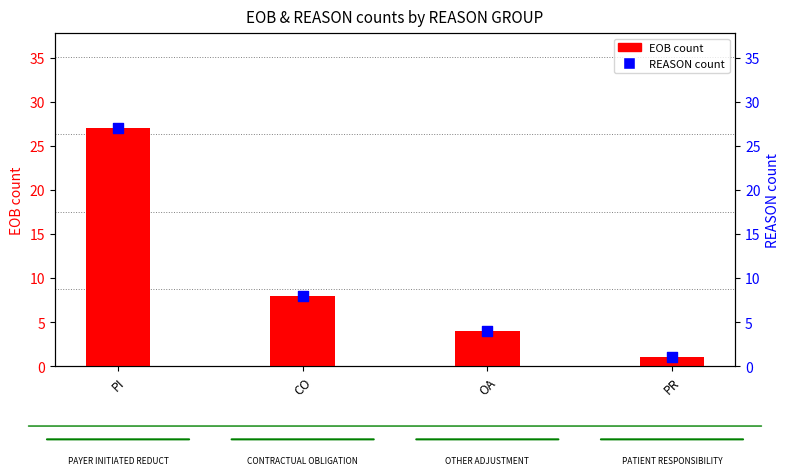

What is the total value across all series at PR?

2